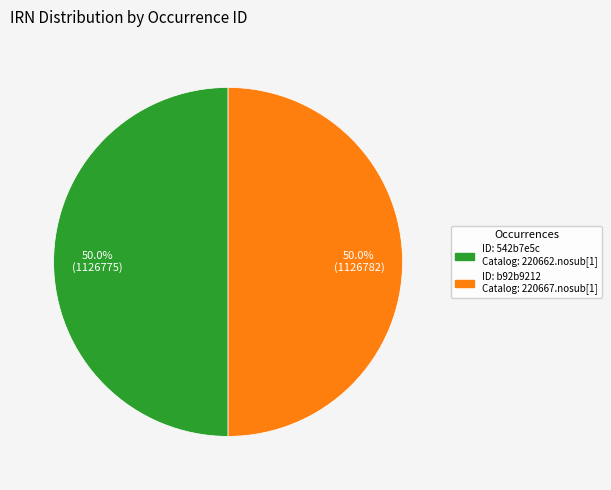

How many segments does this pie chart have?

2